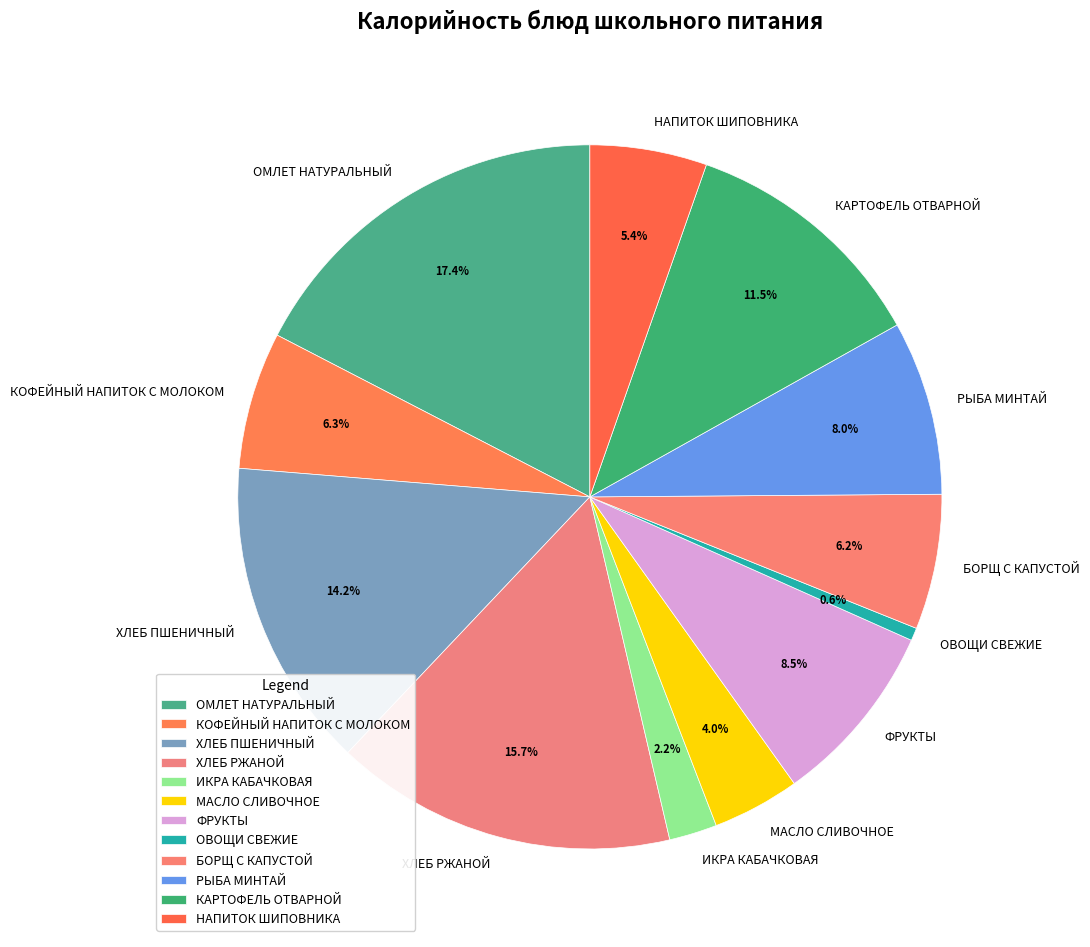

How much of the chart is everything except ОМЛЕТ НАТУРАЛЬНЫЙ?

82.6%